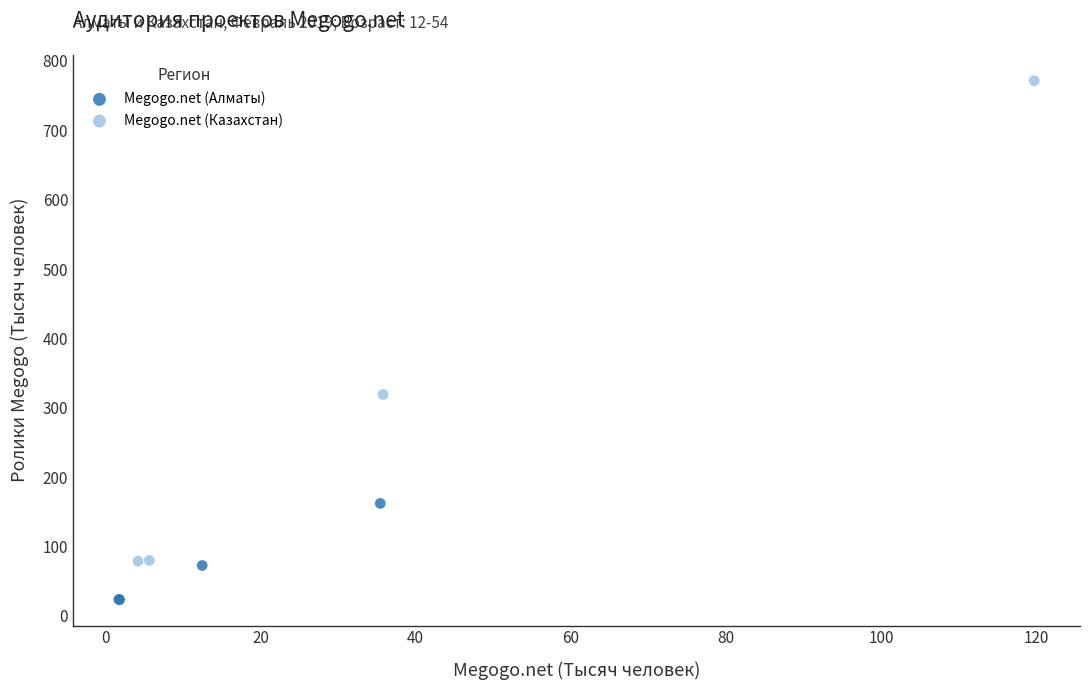

Which series reaches the minimum Y coordinate?

Megogo.net (Алматы)